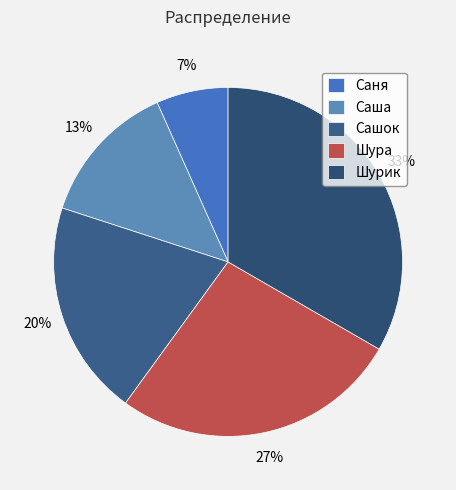

Is it true that Шура is 36% of the pie?

False